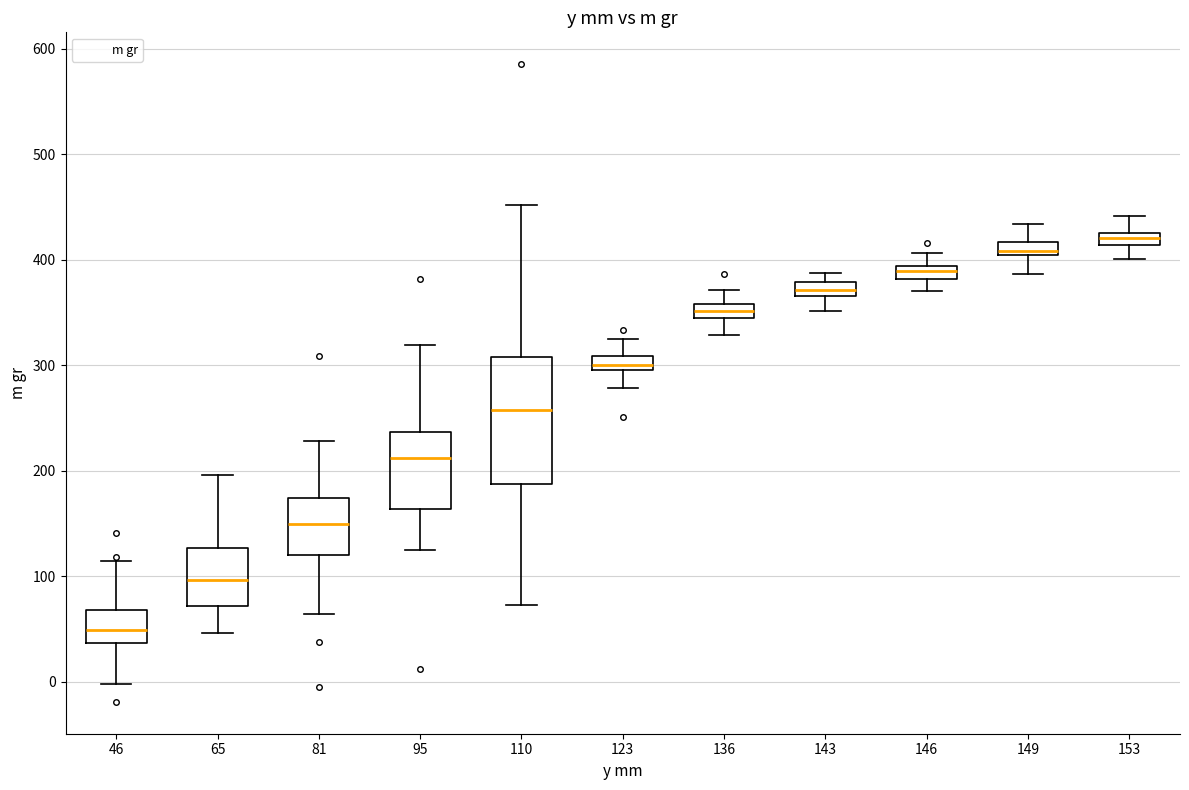

Which box has the highest median line?

153